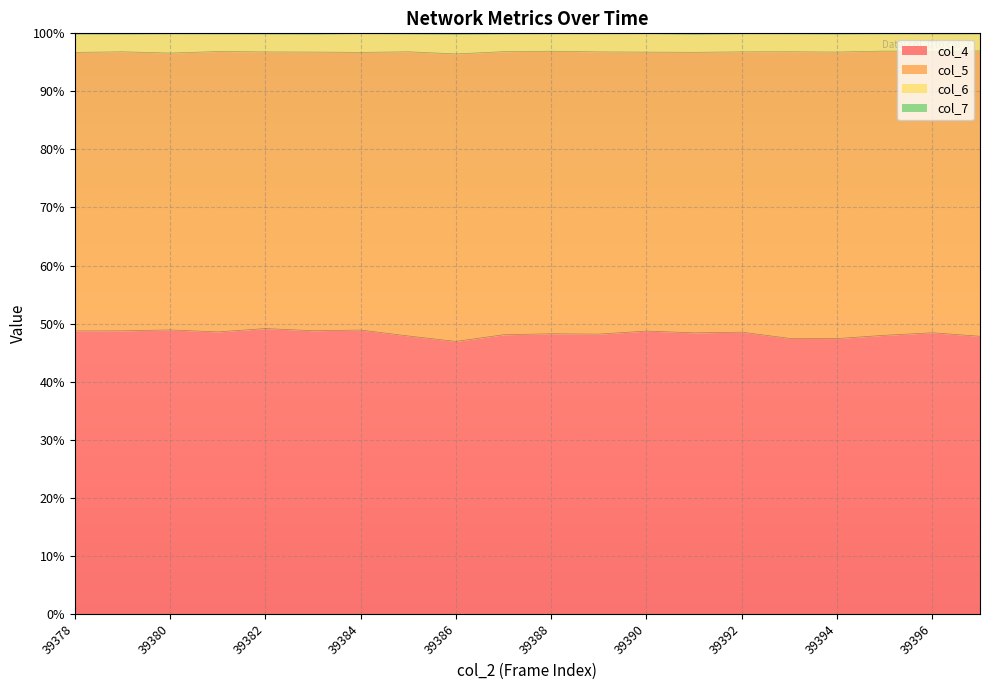

In col_6, how many points are lower than both neighbors (excluding endpoints)?

6